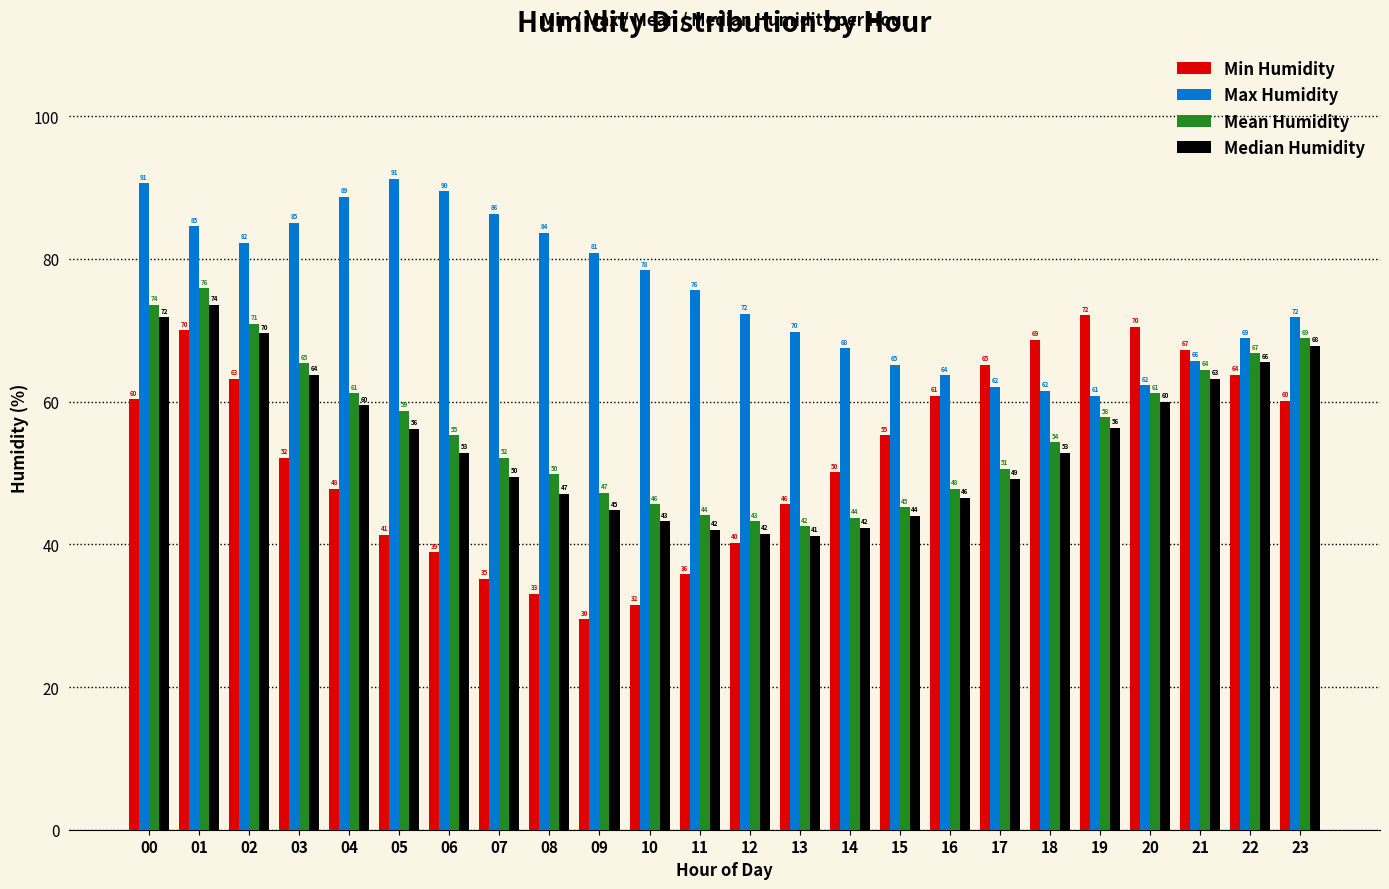

Which category has the highest value across all series?

05